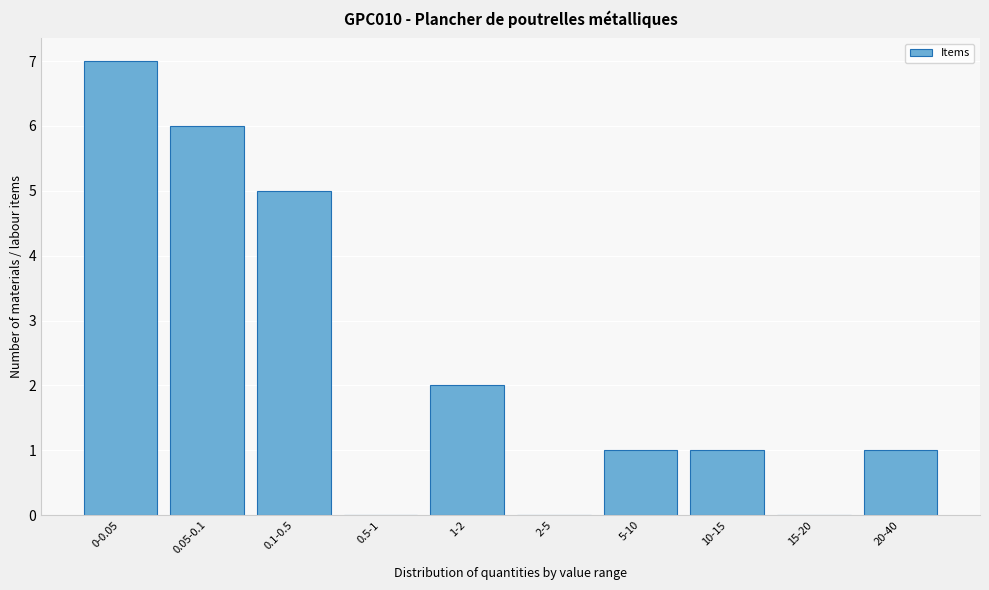

Reading left to right, transcribe all the data shown in this chart.

0-0.05=7	0.05-0.1=6	0.1-0.5=5	0.5-1=0	1-2=2	2-5=0	5-10=1	10-15=1	15-20=0	20-40=1